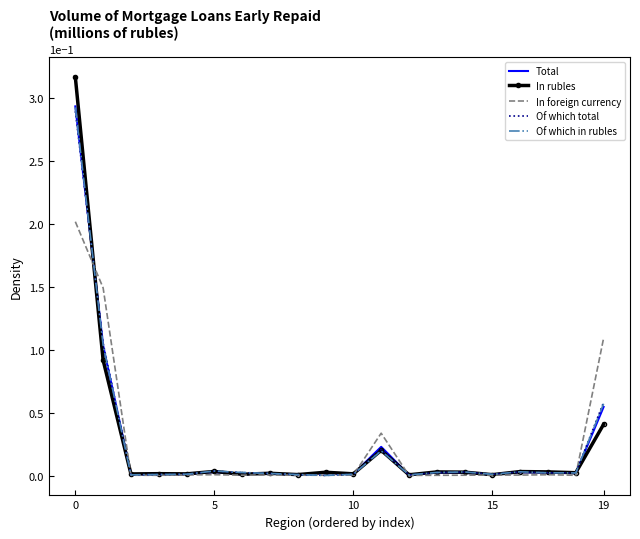

Which series has the widest spread of values?

In rubles